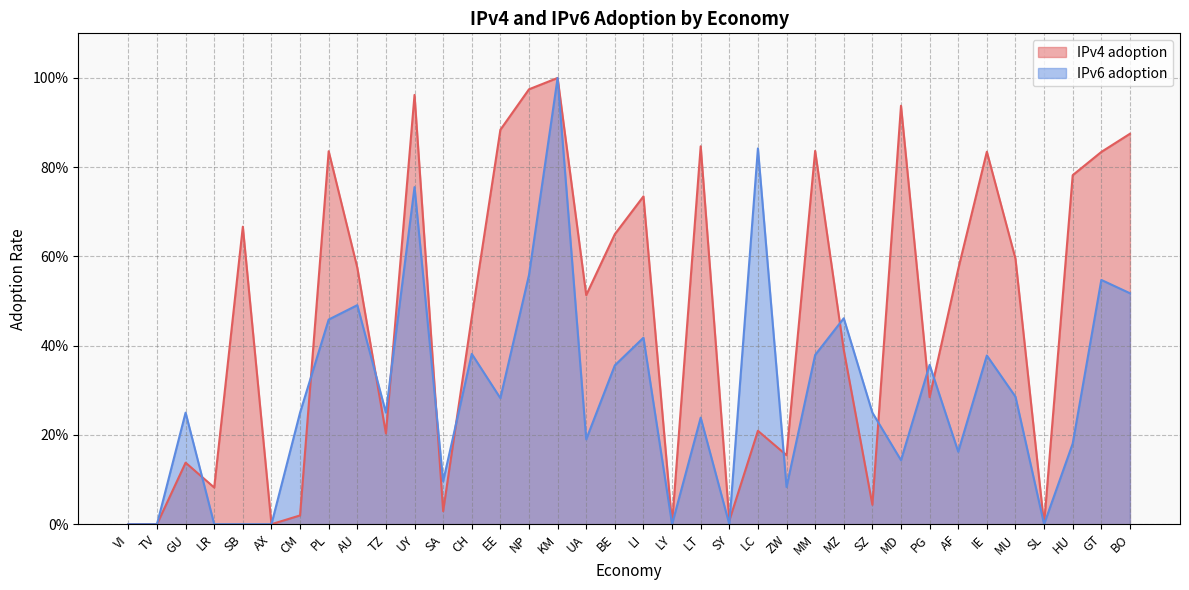

Which series has the largest total across all categories?

IPv4 adoption